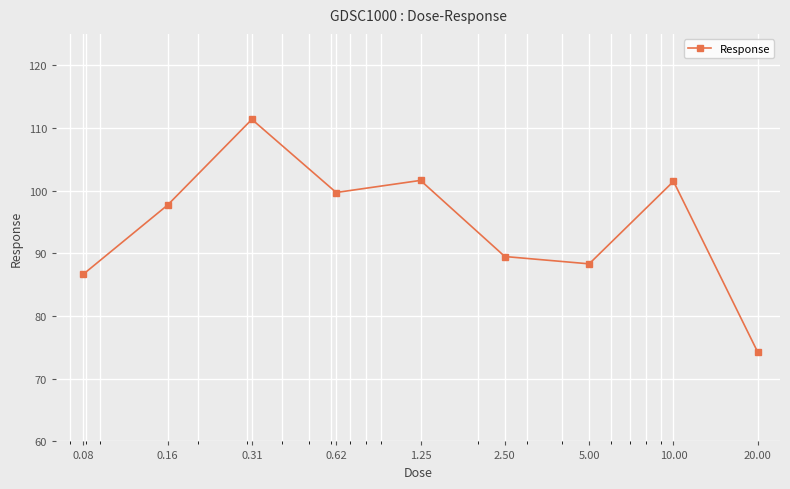

What is the difference between the second highest and minimum values?

27.4